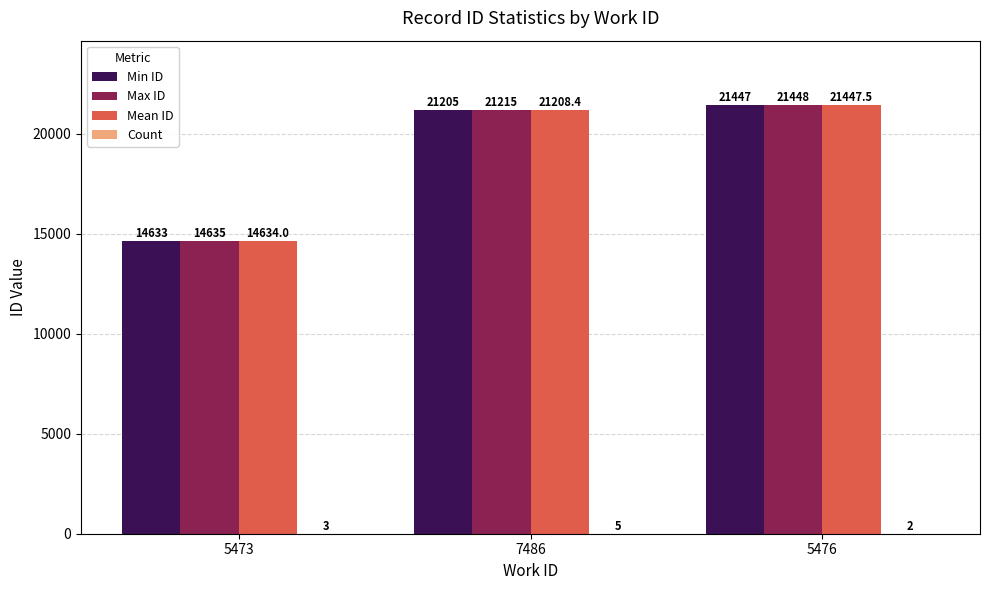

Which category has the highest value in the Max ID series?

5476